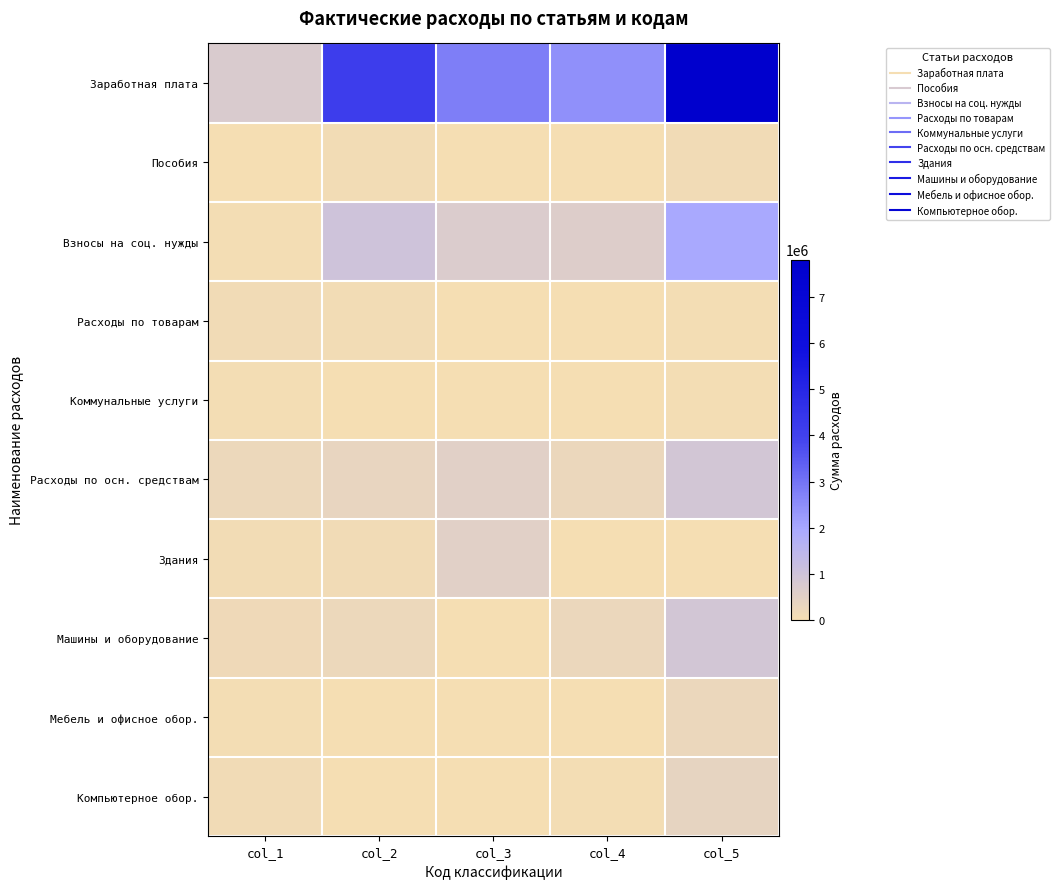

Which series has the widest spread of values?

Заработная плата